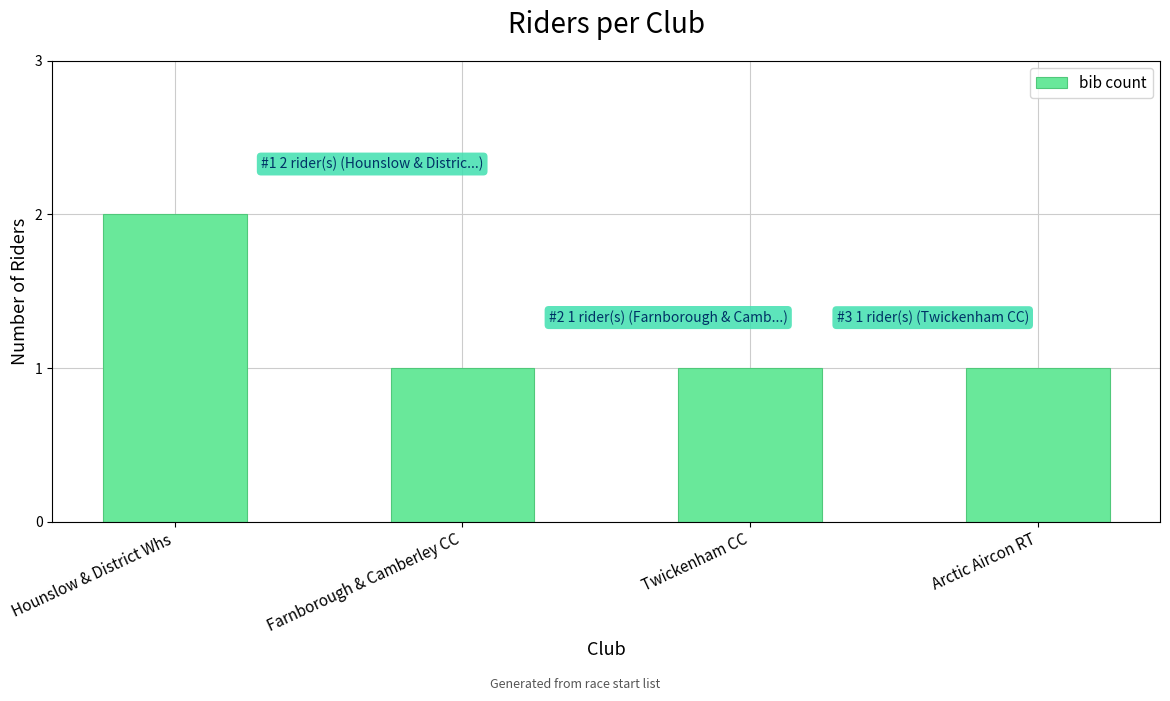

How many bars are there in total?

4